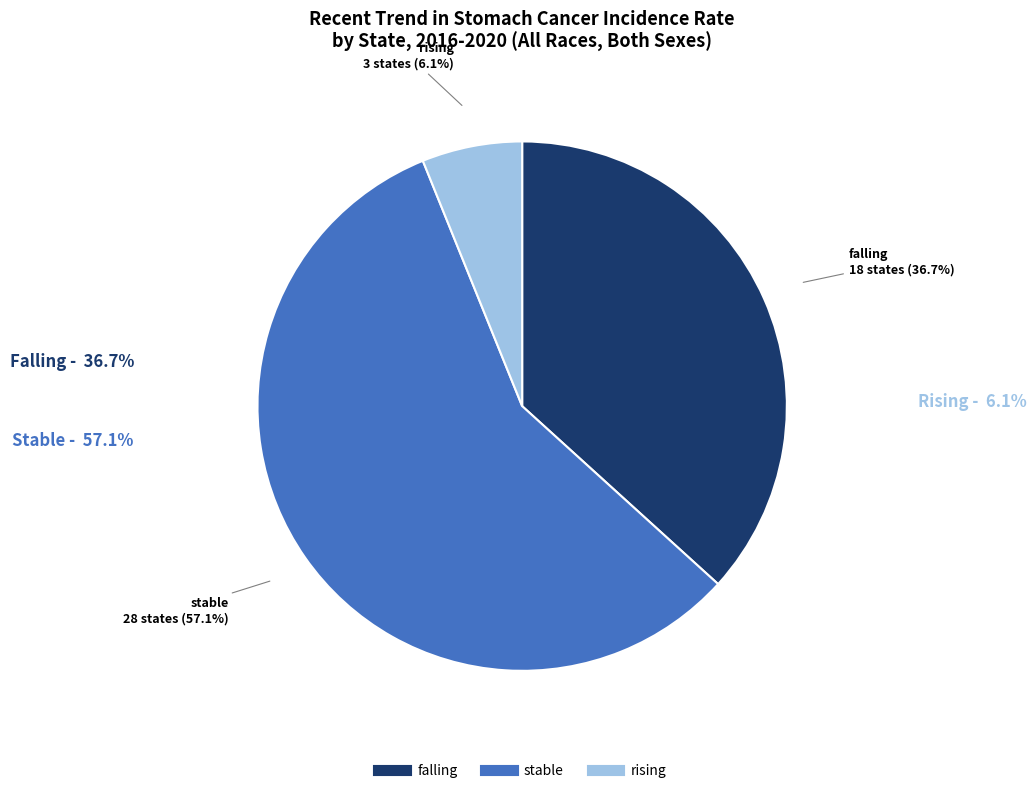

Approximately how many times larger is the value at falling compared to stable?

0.6